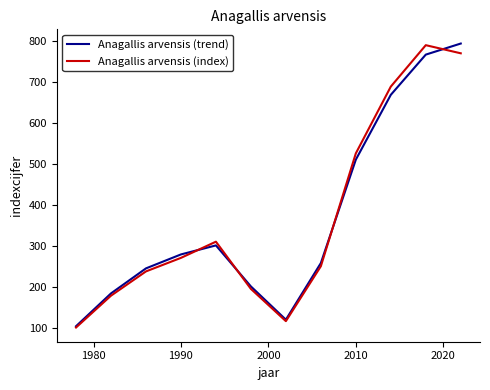

What is the maximum value shown in the chart?

794.0